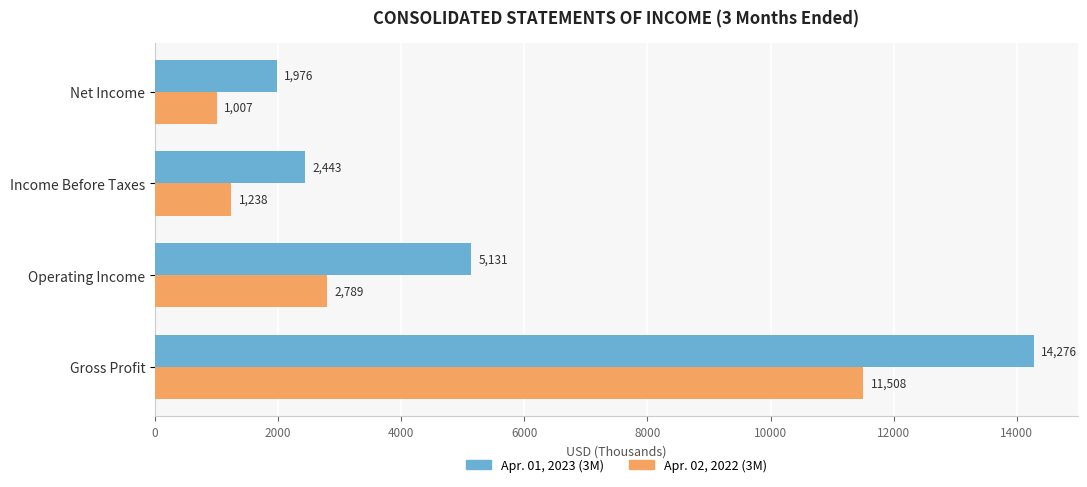

What is the minimum value shown in the chart?

1007